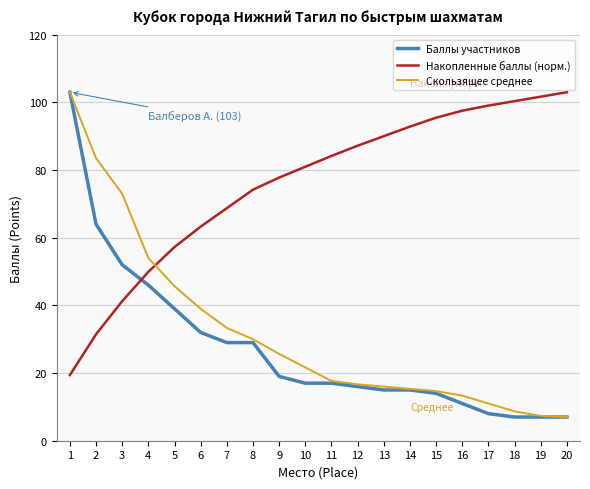

The value of Накопленные баллы (норм.) at 15 is 135.4. True or false?

False